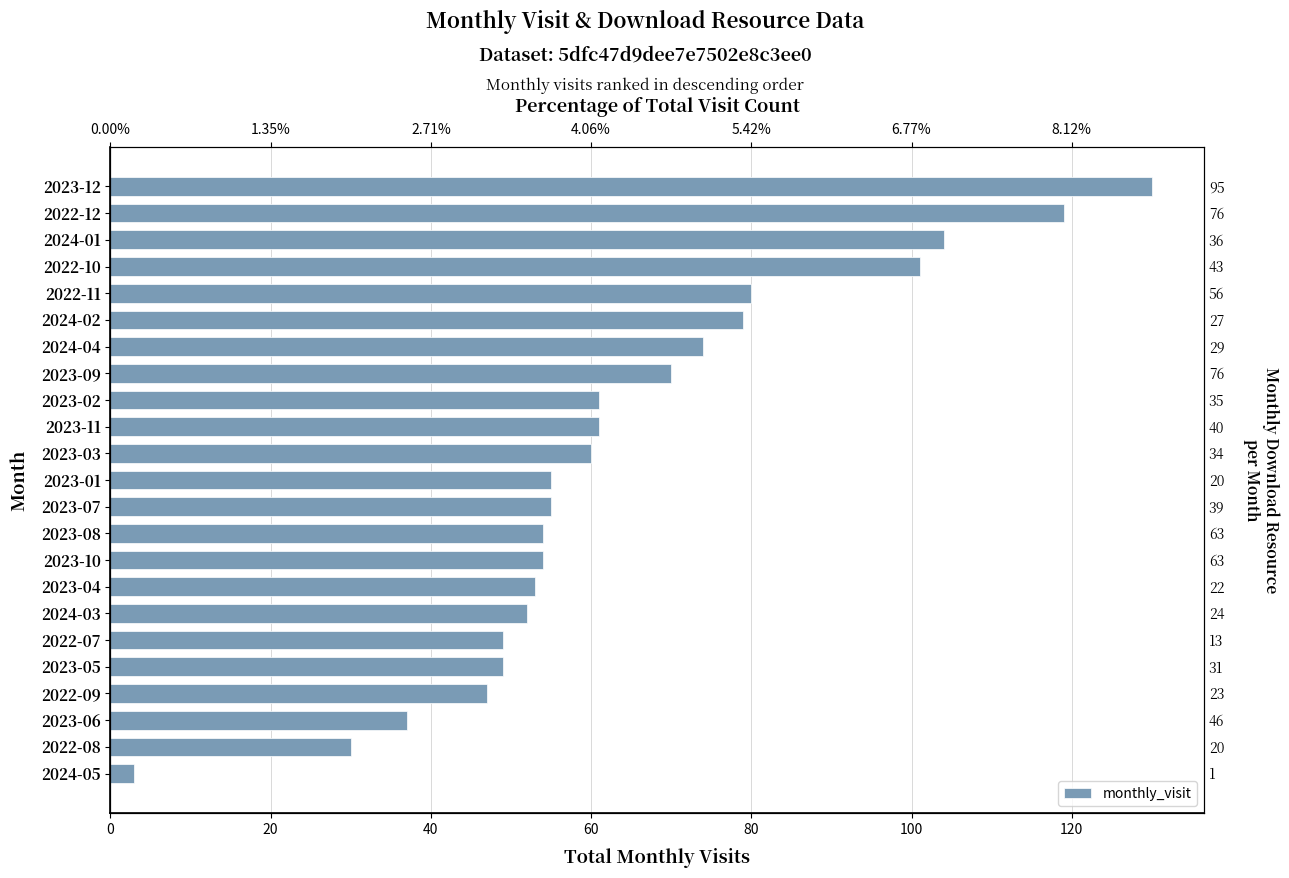

Does the chart contain any negative values?

No